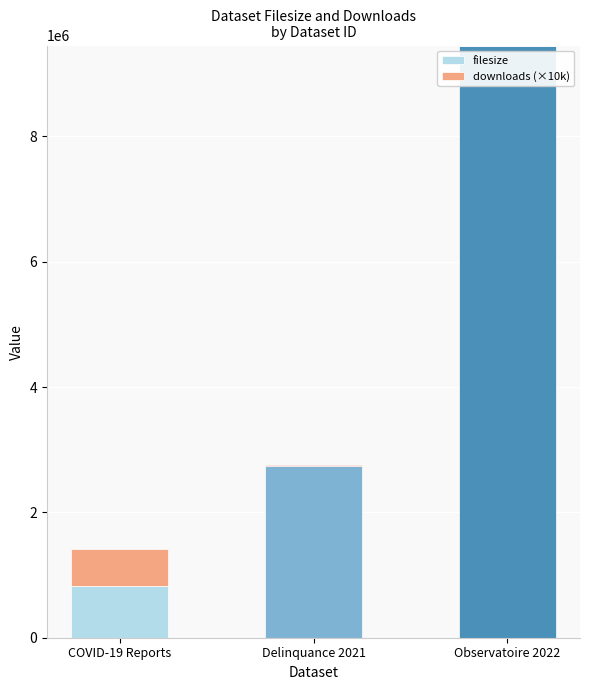

At which label is filesize closest to 5139560?

Delinquance 2021